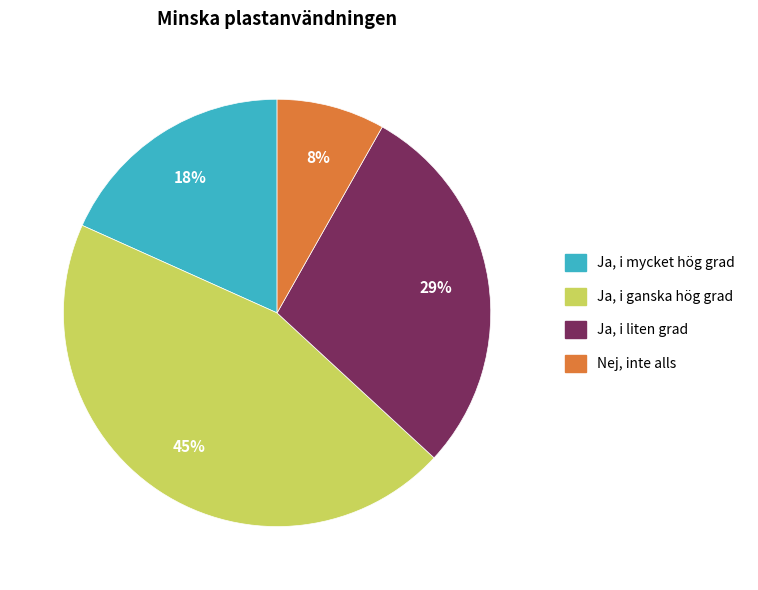

Does any single category account for the majority?

No